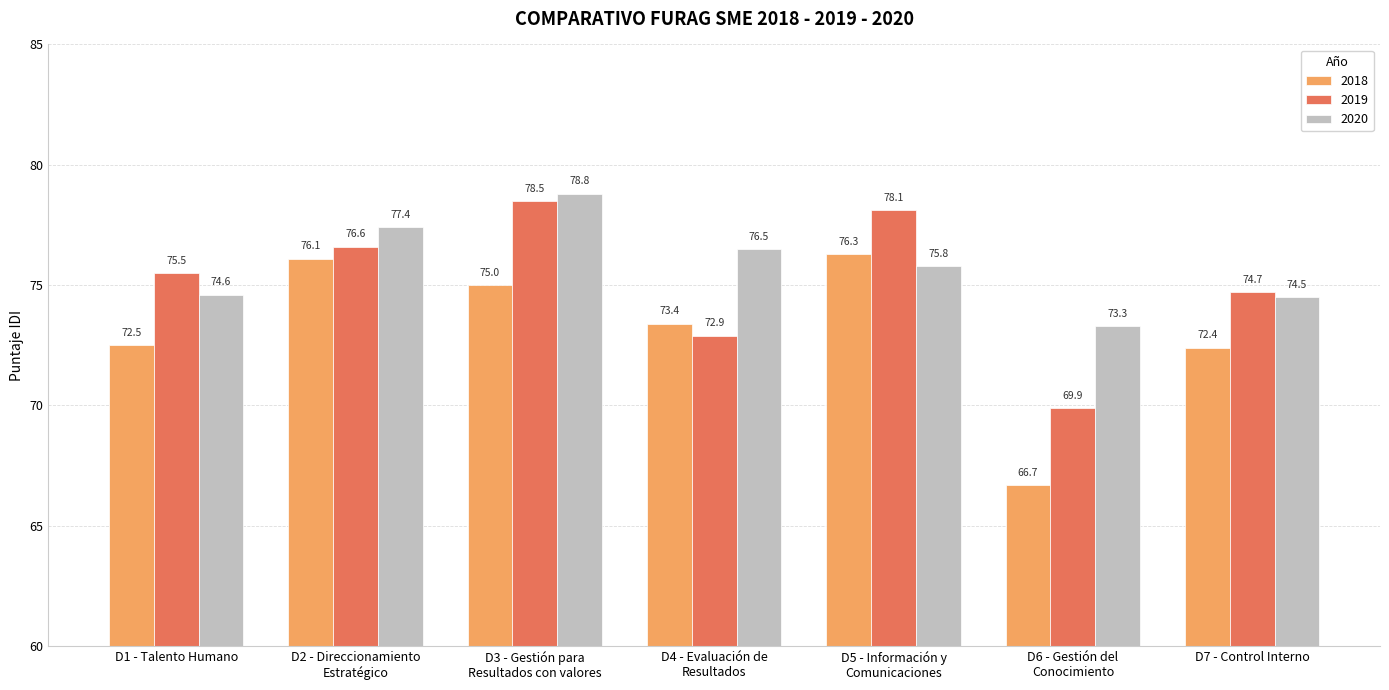

Reading right to left, extract all data points from this chart.

2018: D7 - Control Interno=72.4	D6 - Gestión del
Conocimiento=66.7	D5 - Información y
Comunicaciones=76.3	D4 - Evaluación de
Resultados=73.4	D3 - Gestión para
Resultados con valores=75.0	D2 - Direccionamiento
Estratégico=76.1	D1 - Talento Humano=72.5
2019: D7 - Control Interno=74.7	D6 - Gestión del
Conocimiento=69.9	D5 - Información y
Comunicaciones=78.1	D4 - Evaluación de
Resultados=72.9	D3 - Gestión para
Resultados con valores=78.5	D2 - Direccionamiento
Estratégico=76.6	D1 - Talento Humano=75.5
2020: D7 - Control Interno=74.5	D6 - Gestión del
Conocimiento=73.3	D5 - Información y
Comunicaciones=75.8	D4 - Evaluación de
Resultados=76.5	D3 - Gestión para
Resultados con valores=78.8	D2 - Direccionamiento
Estratégico=77.4	D1 - Talento Humano=74.6